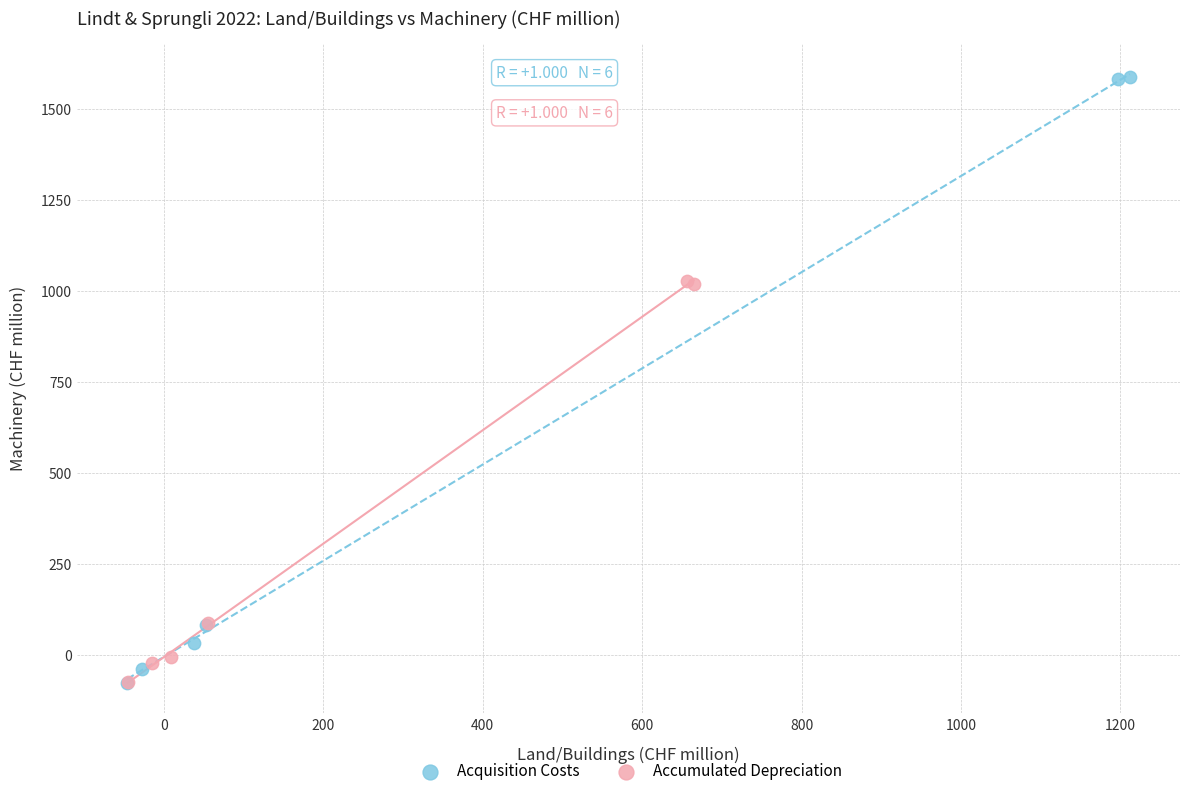

Which series contains the highest Y value?

Acquisition Costs